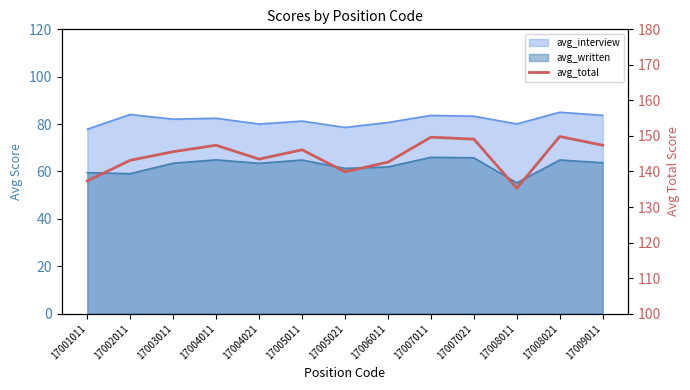

List the labels in order of value, smallest first.

17008011, 17001011, 17005021, 17006011, 17002011, 17004021, 17003011, 17005011, 17004011, 17009011, 17007021, 17007011, 17008021